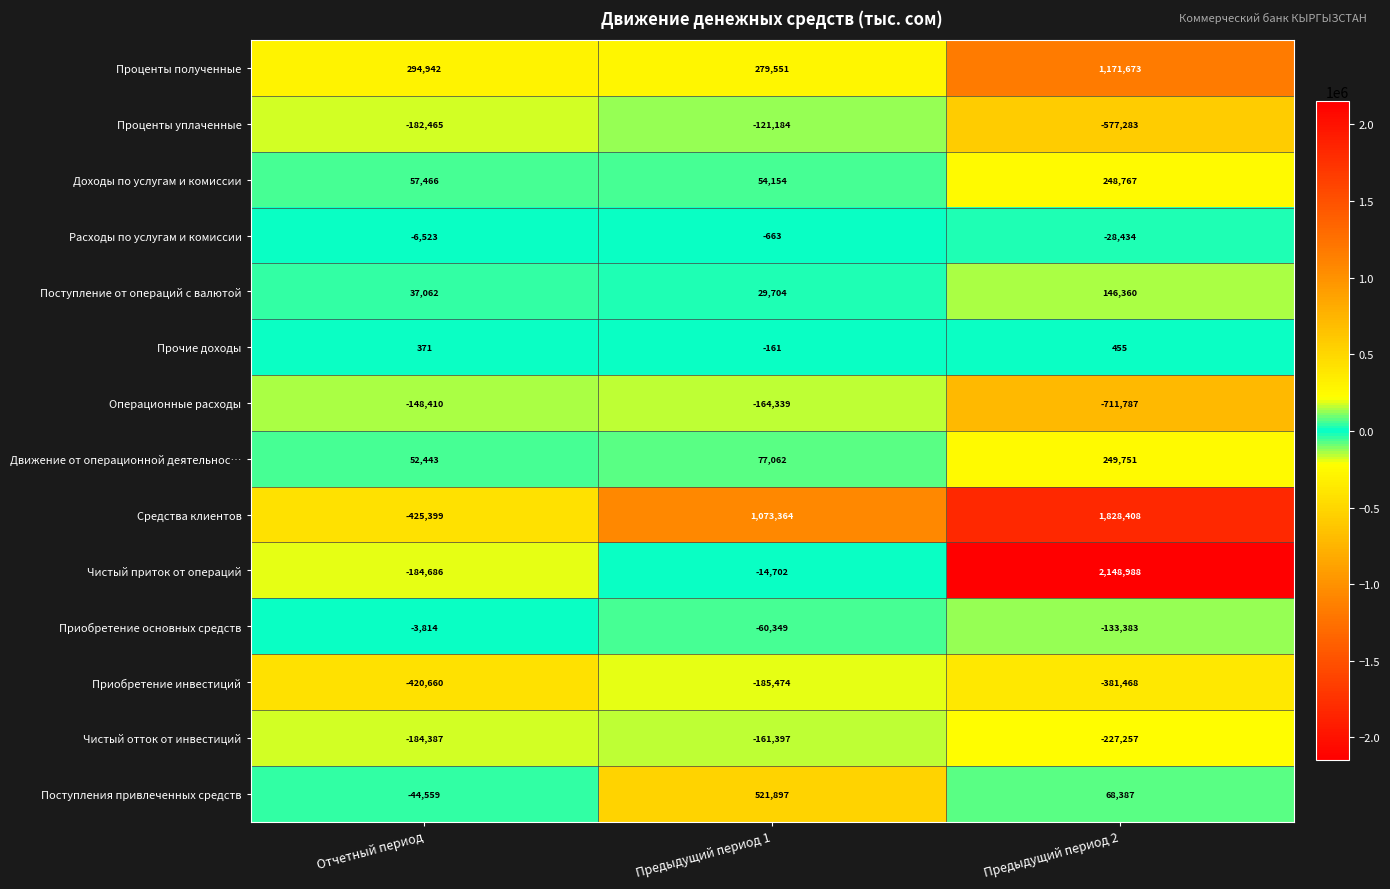

List the series in order of their peak value, highest first.

Чистый приток от операций, Средства клиентов, Проценты полученные, Поступления привлеченных средств, Движение от операционной деятельнос…, Доходы по услугам и комиссии, Поступление от операций с валютой, Прочие доходы, Расходы по услугам и комиссии, Приобретение основных средств, Проценты уплаченные, Операционные расходы, Чистый отток от инвестиций, Приобретение инвестиций